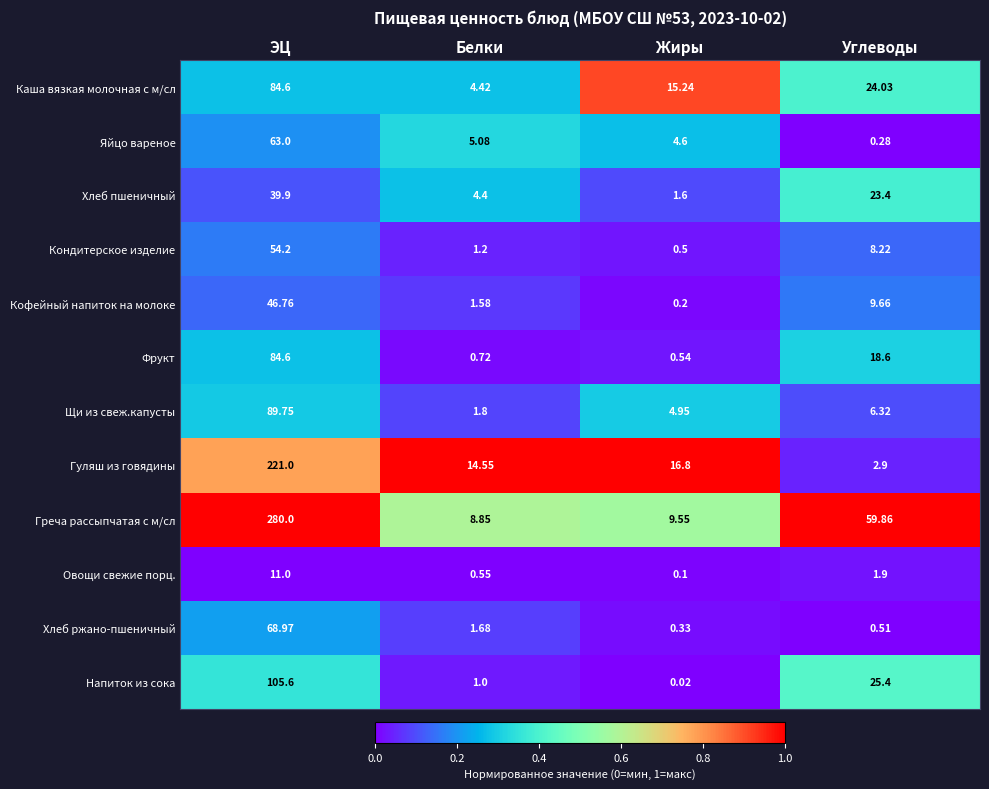

Which series has the widest spread of values?

Греча рассыпчатая с м/сл